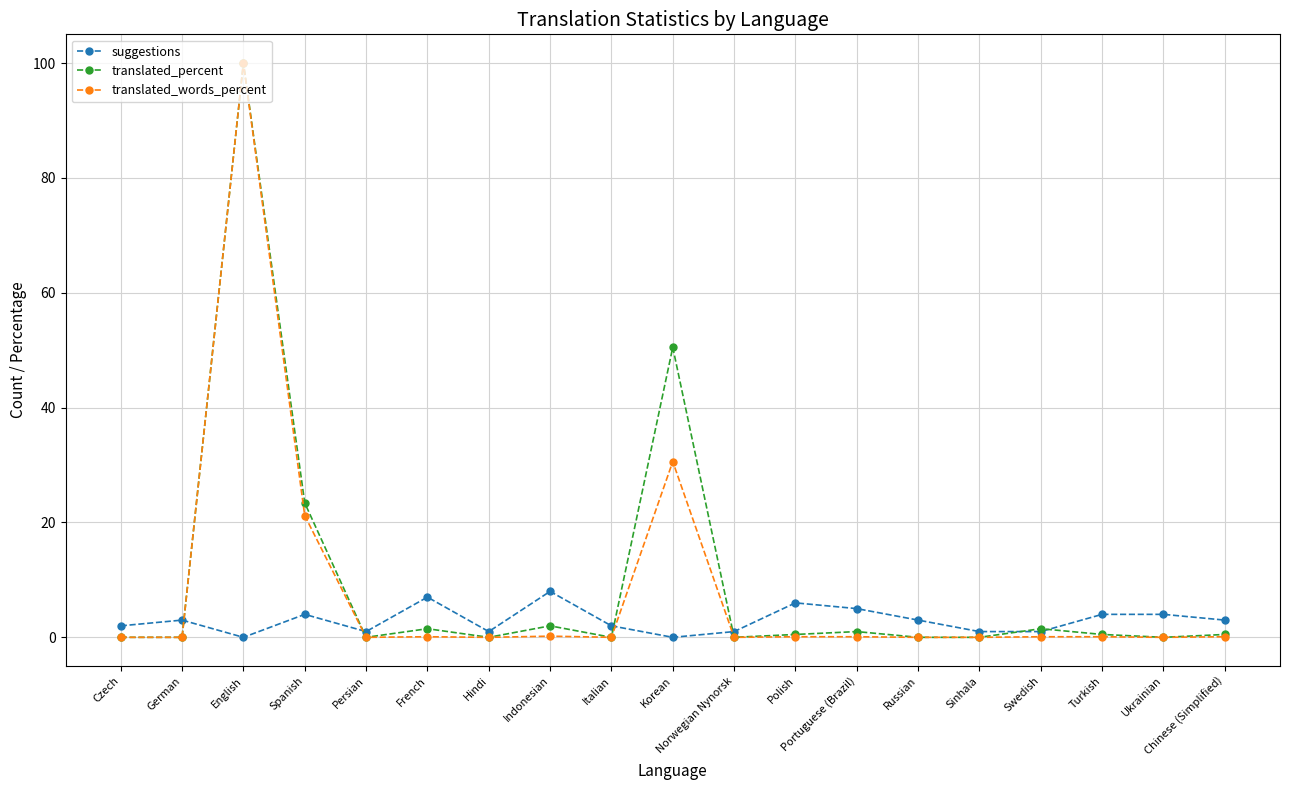

Read the suggestions value at German.

3.0